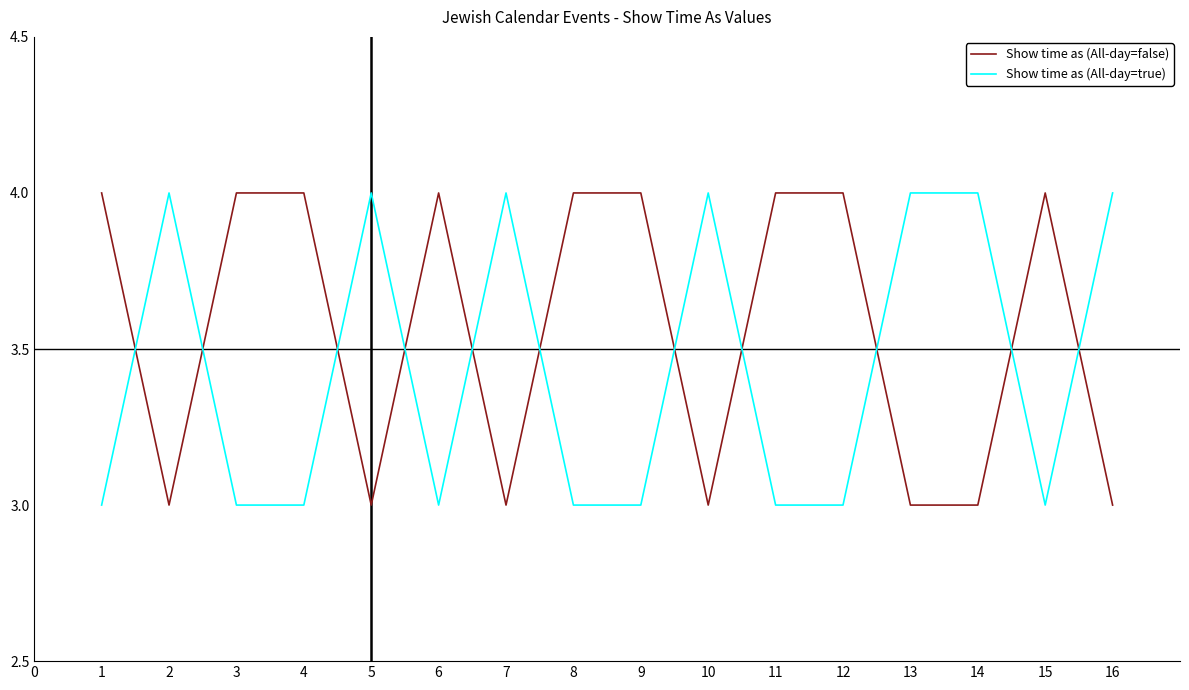

How many times do Show time as (All-day=true) and Show time as (All-day=false) cross each other?

11